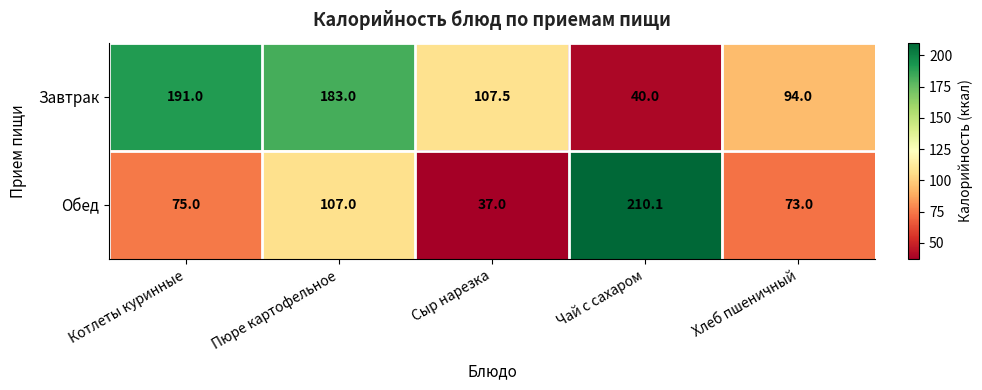

Which category has the lowest value across all series?

Сыр нарезка